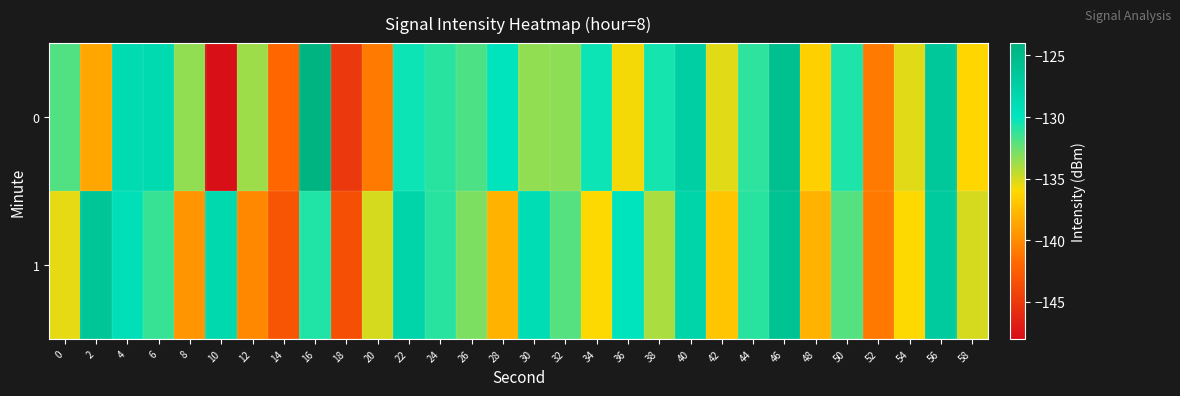

How many data points does each series have?

30